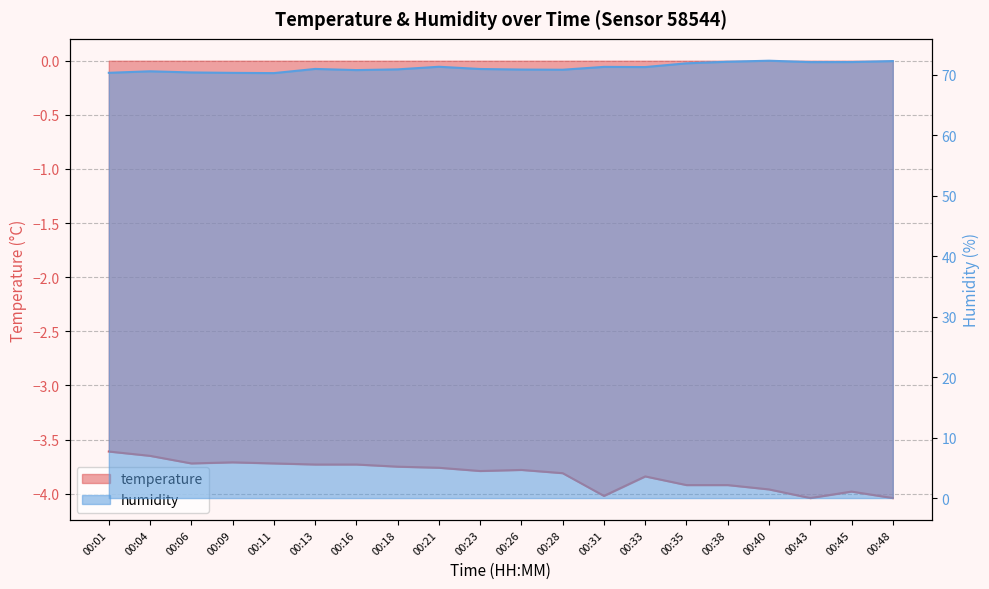

List the series in order of their overall mean, highest first.

humidity, temperature